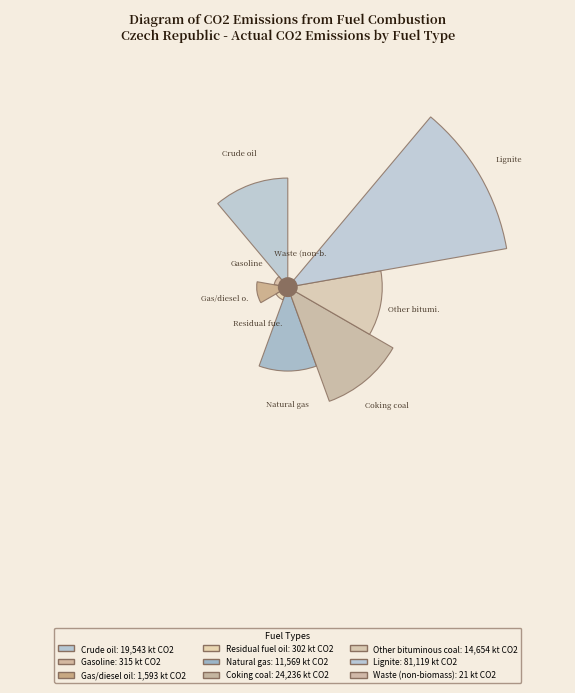

Is there any slice that represents more than half of the pie?

Yes